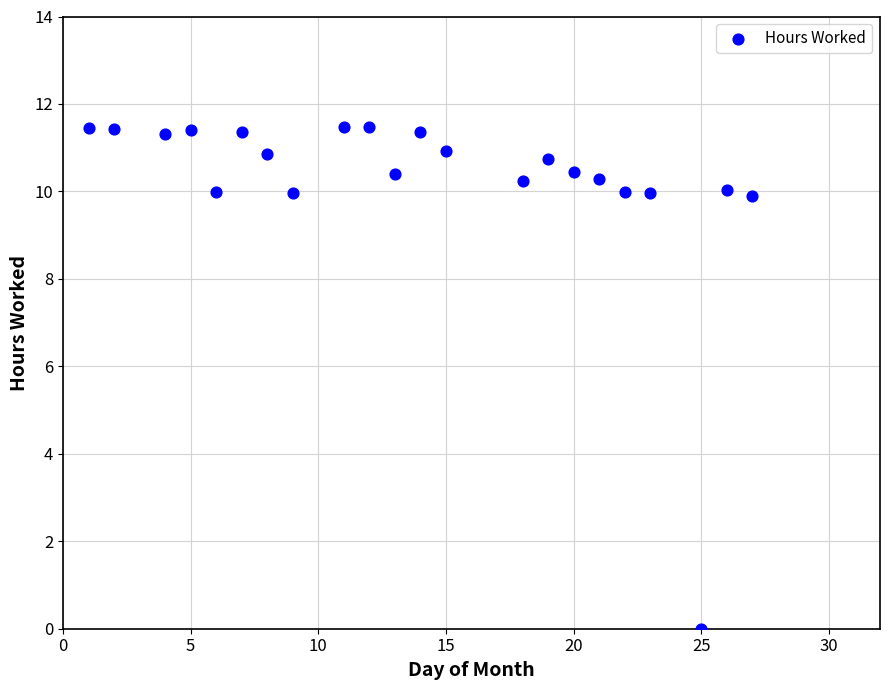

What is the range of Y values (max minus min)?

11.5